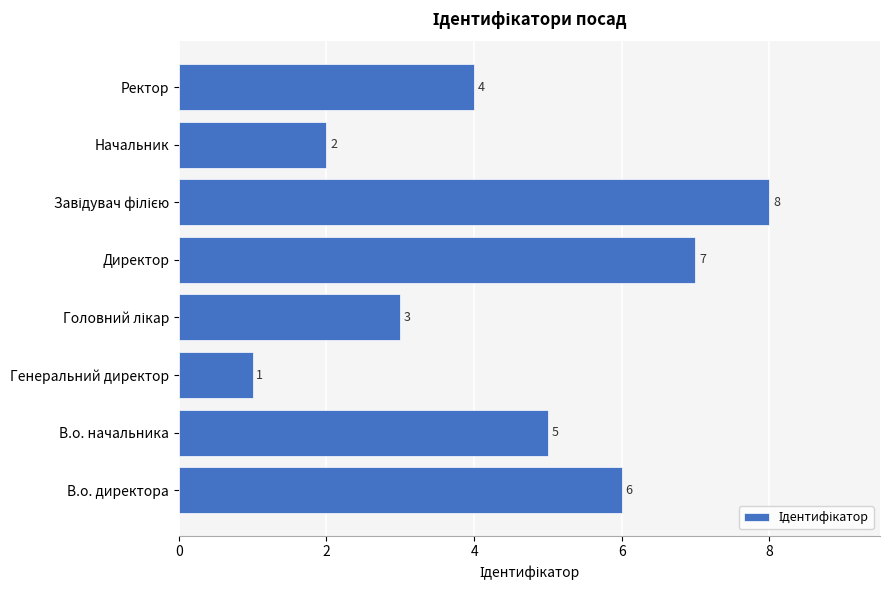

At which label is the value closest to 4?

Ректор